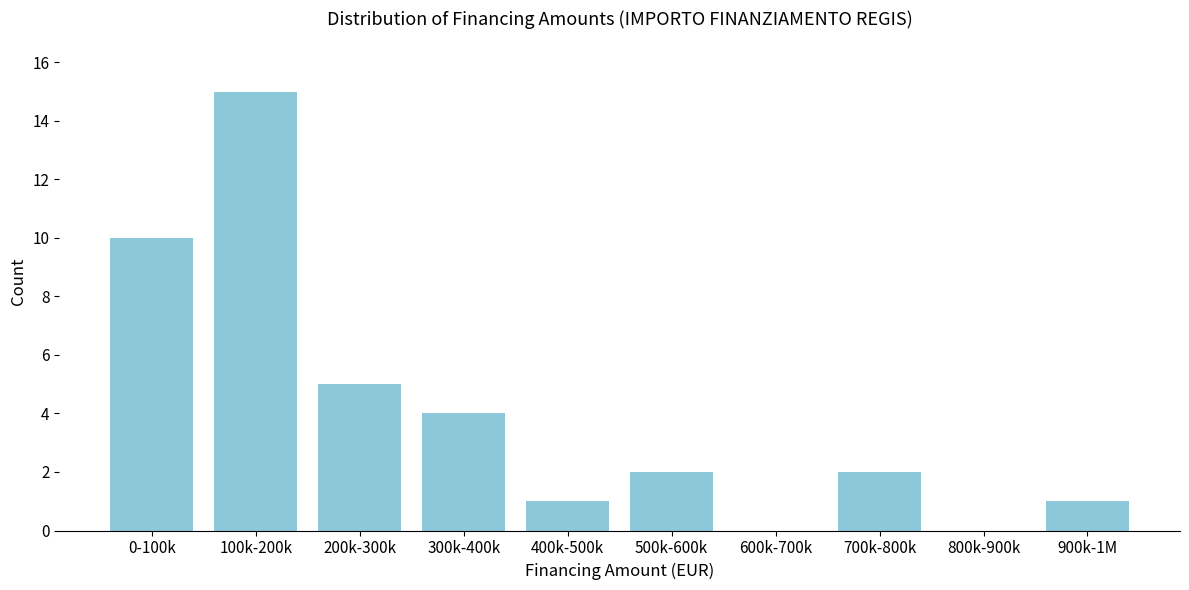

Reading left to right, list all the values displayed in this chart.

0-100k=10	100k-200k=15	200k-300k=5	300k-400k=4	400k-500k=1	500k-600k=2	600k-700k=0	700k-800k=2	800k-900k=0	900k-1M=1